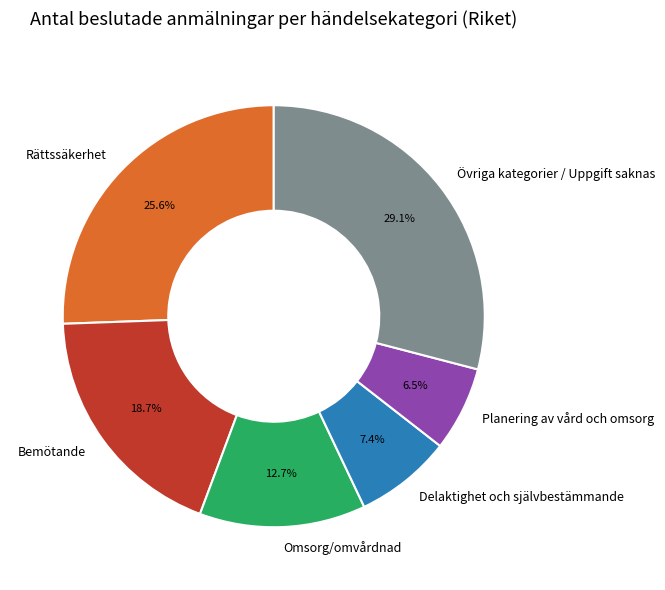

Which has a higher value, Planering av vård och omsorg or Delaktighet och självbestämmande?

Delaktighet och självbestämmande